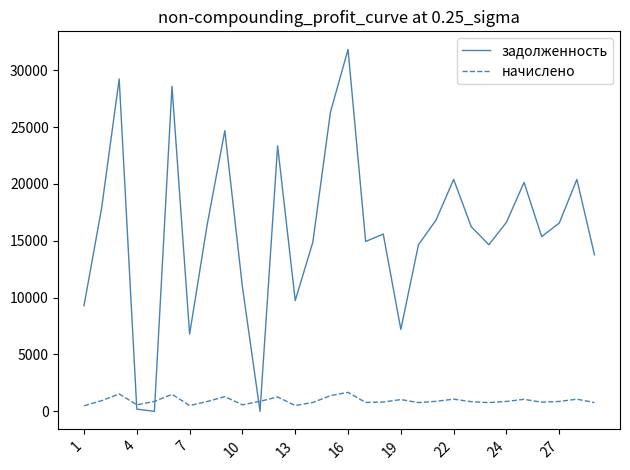

What is the highest value of the задолженность series?

31834.3